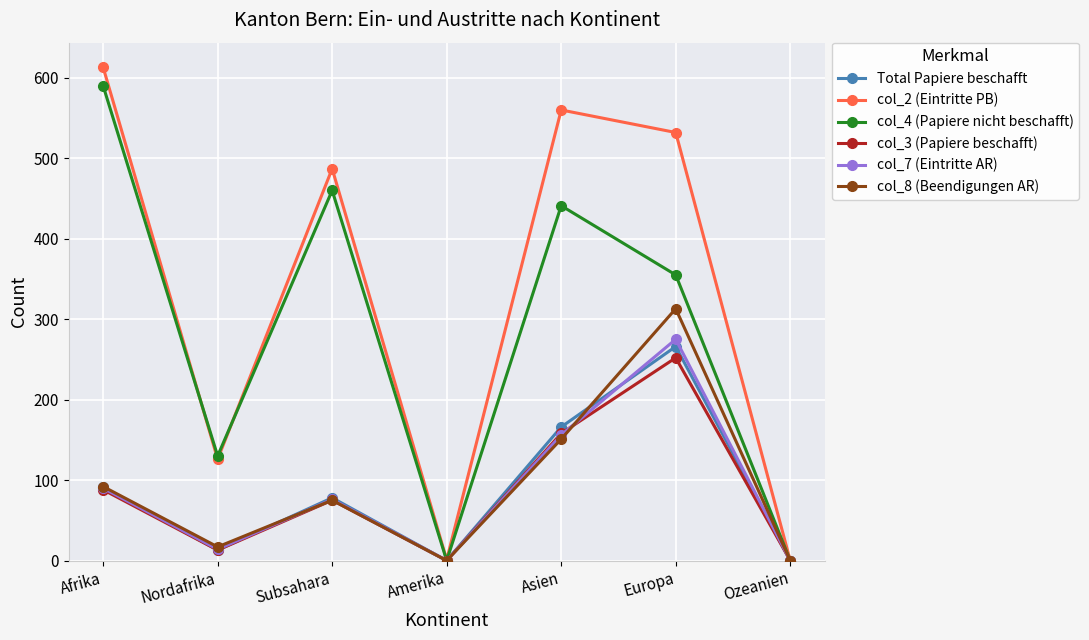

What is the average value of the col_2 (Eintritte PB) series?

331